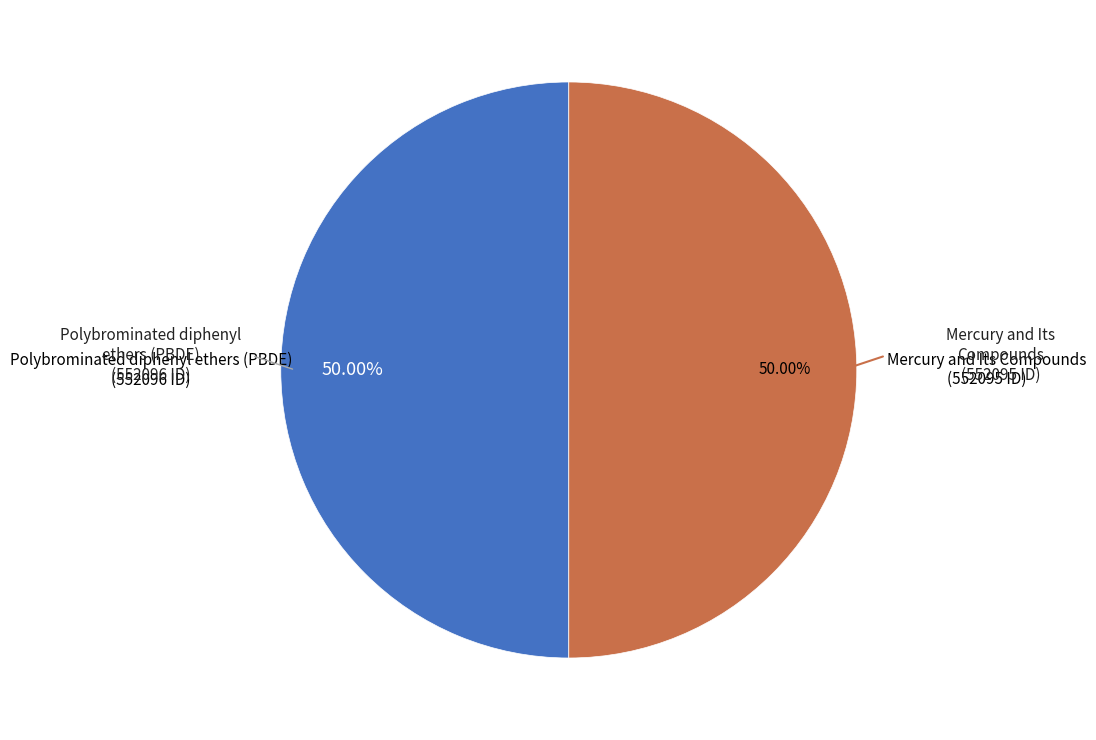

How many slices are in this pie chart?

2